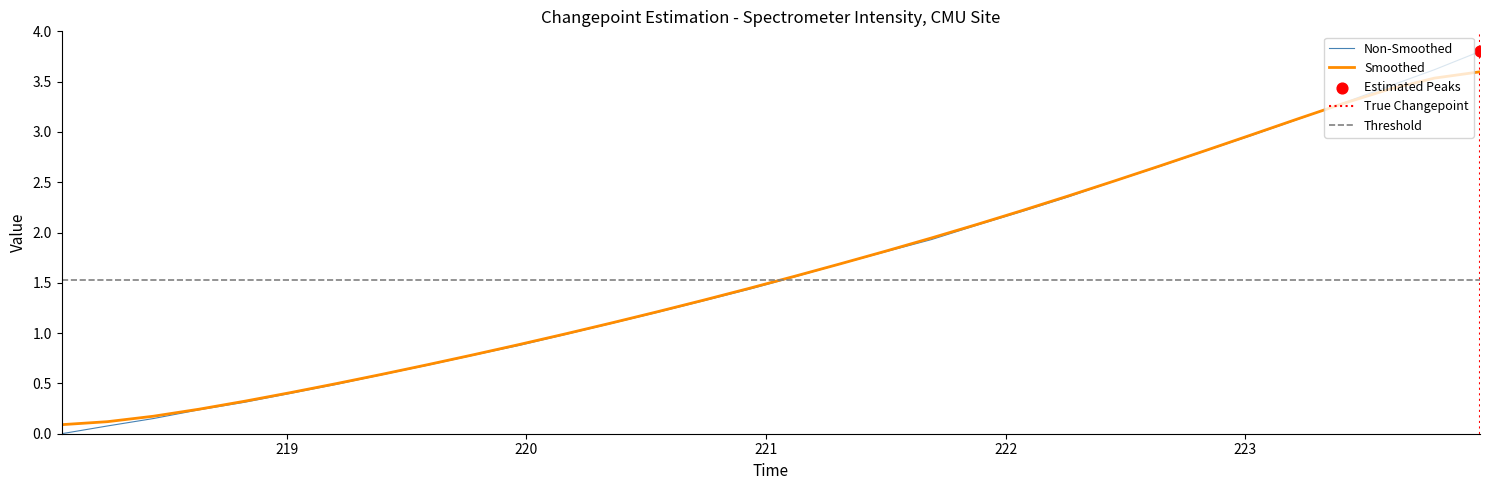

What is the maximum value for Smoothed?

3.6